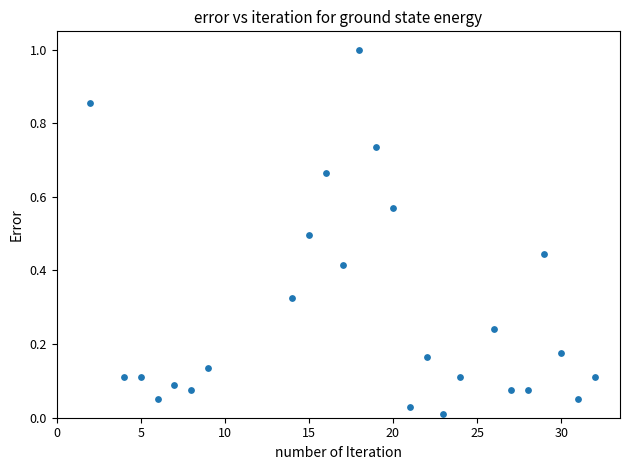

What is the range of X values (max minus min)?

30.0